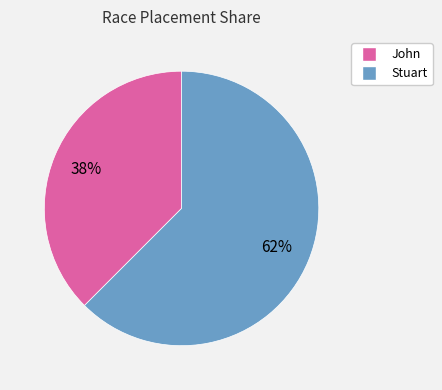

Which category has the smallest portion of the pie?

John